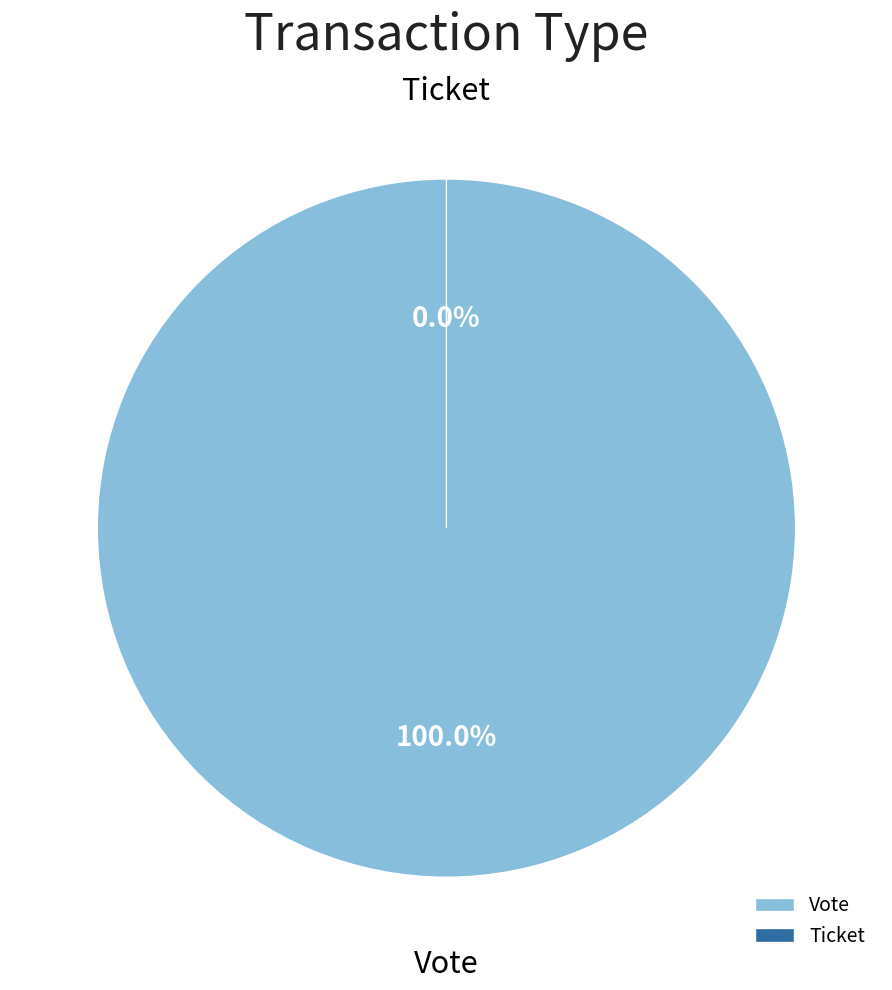

What is the majority slice?

Vote